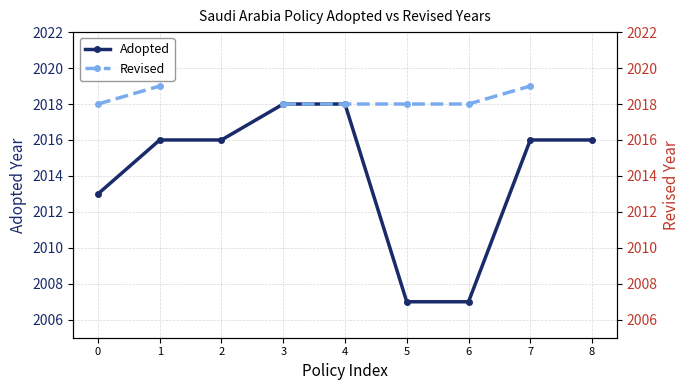

True or false: Adopted and Revised cross at least once.

False